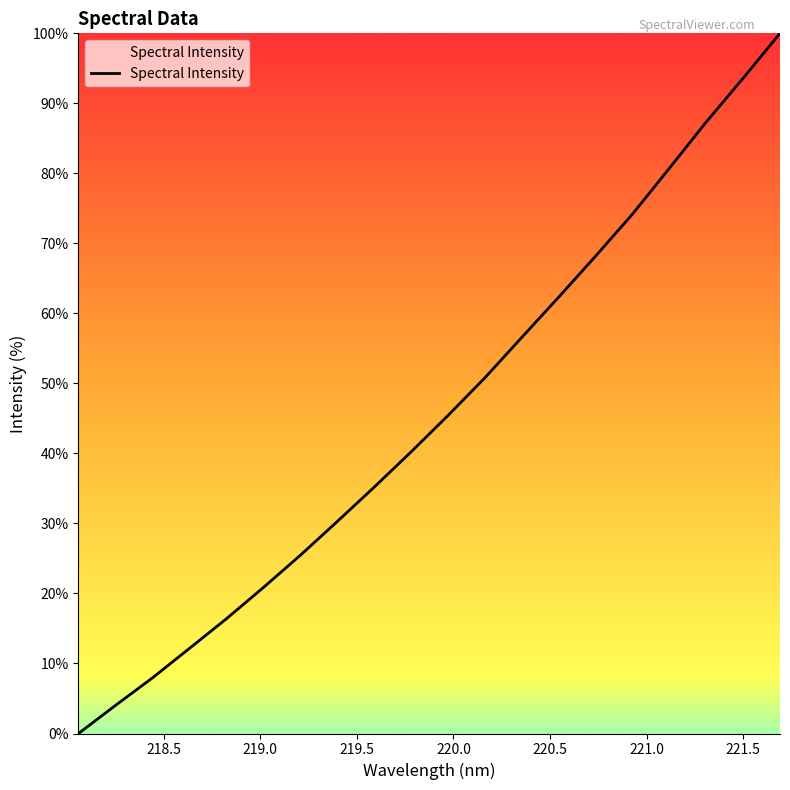

What is the difference between the maximum and minimum values?

100.0